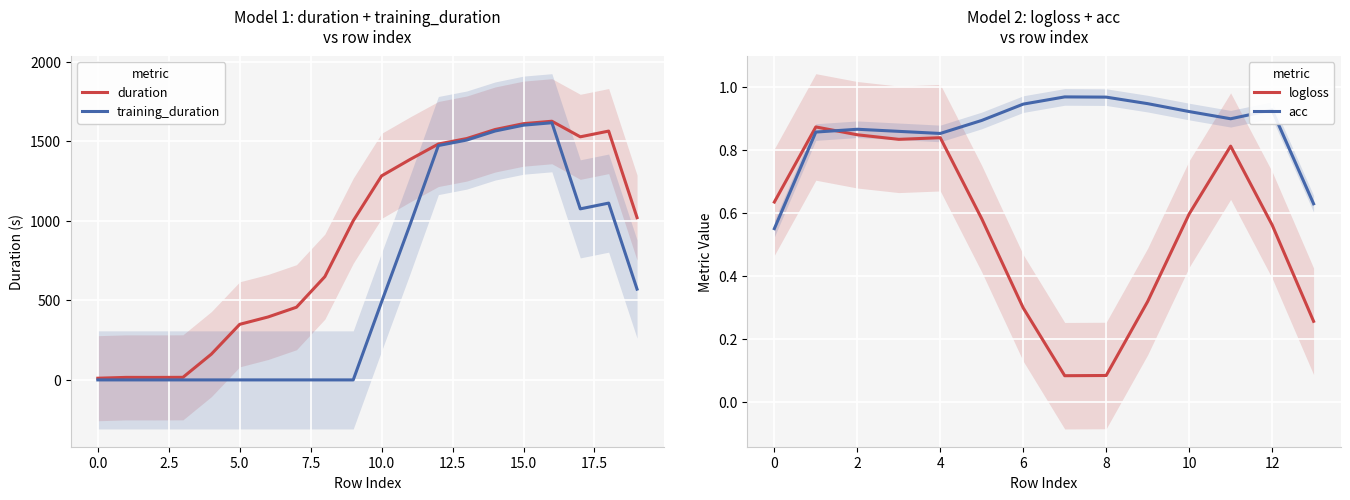

Which series has the widest spread of values?

training